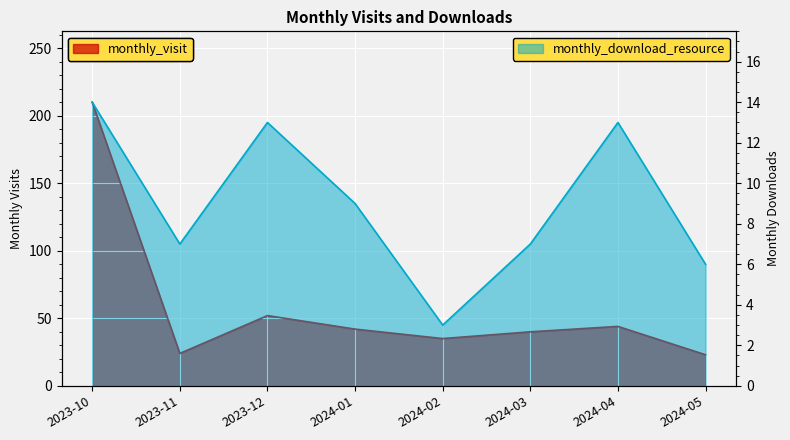

What is the average value of the monthly_download_resource series?

9